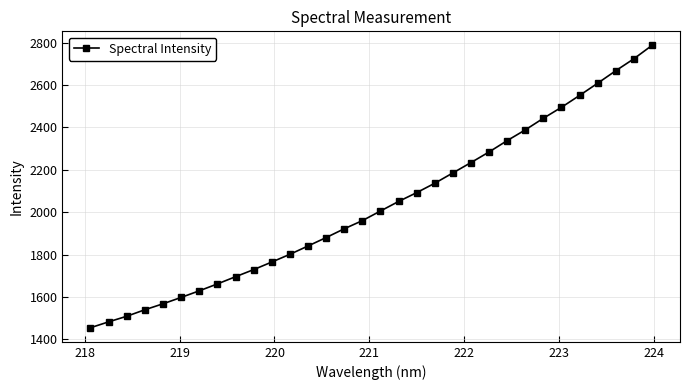

What is the value of the 26th point from the left?

2443.1